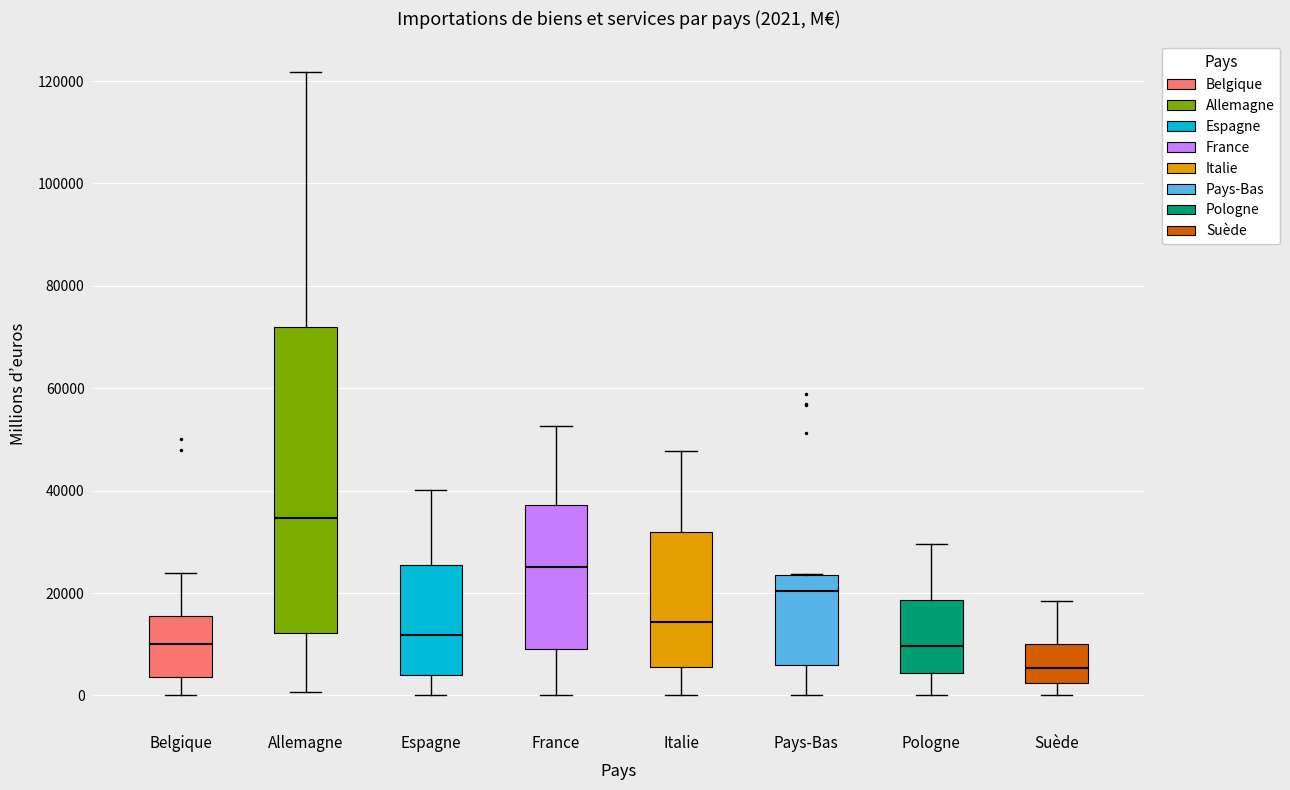

Which box's median line is the highest?

Allemagne